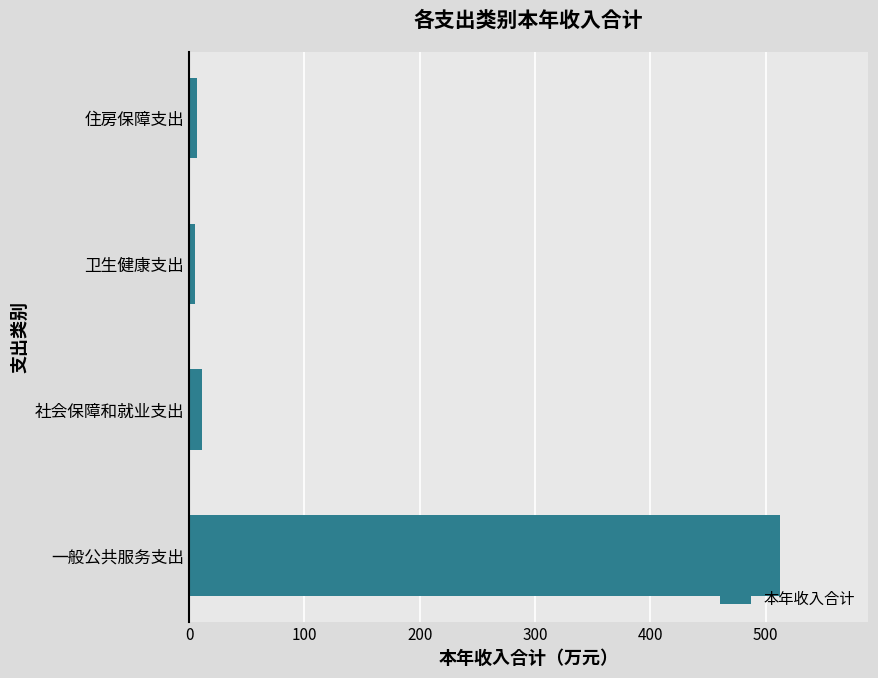

Between 社会保障和就业支出 and 一般公共服务支出, which is larger?

一般公共服务支出